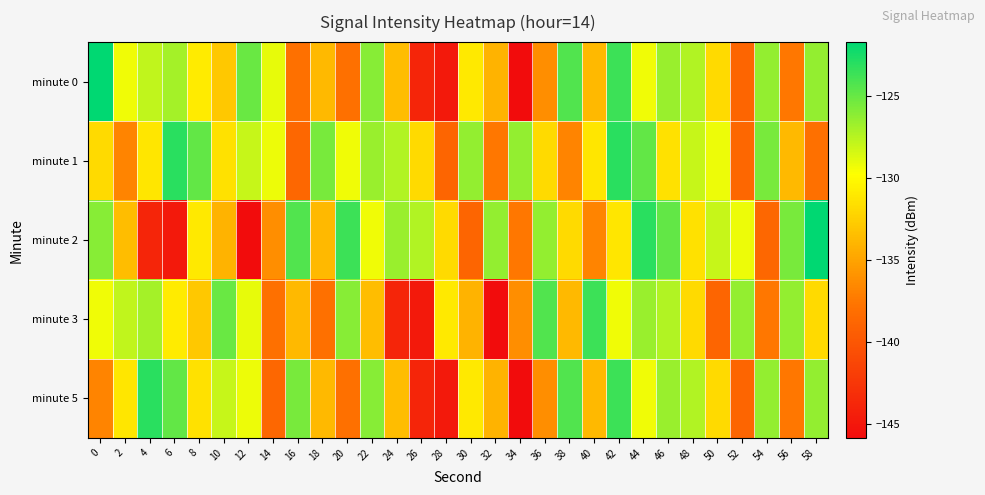

Rank the series by their maximum value, from lowest to highest.

minute 3, minute 1, minute 5, minute 0, minute 2